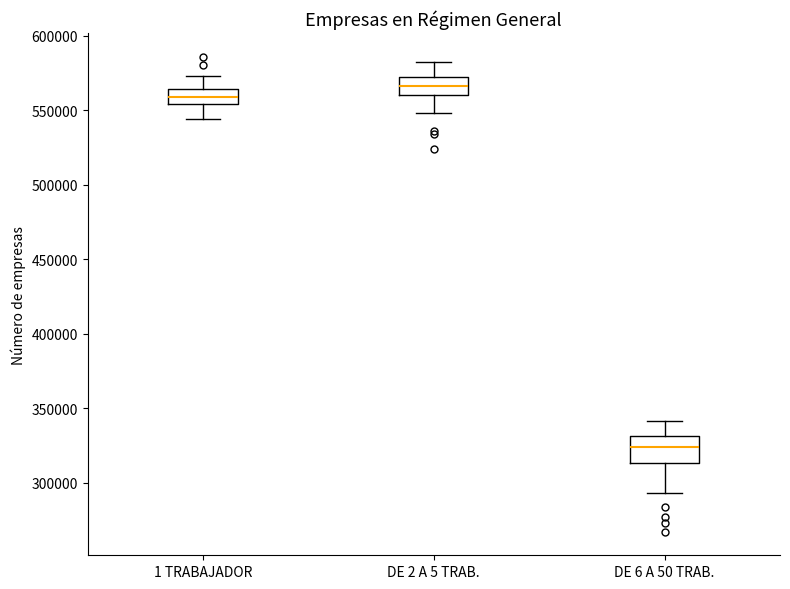

Comparing the boxes themselves (not the whiskers), which one is the tallest?

DE 6 A 50 TRAB.